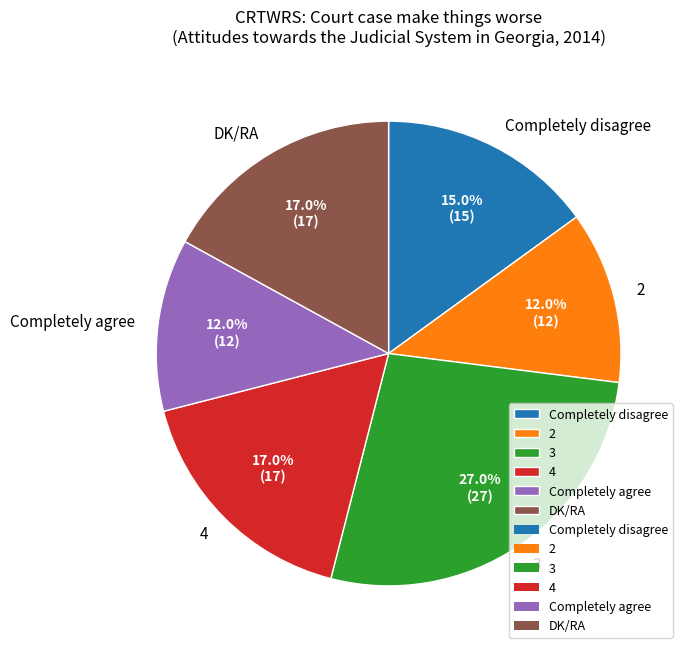

True or false: 3 accounts for 27% of the total.

True